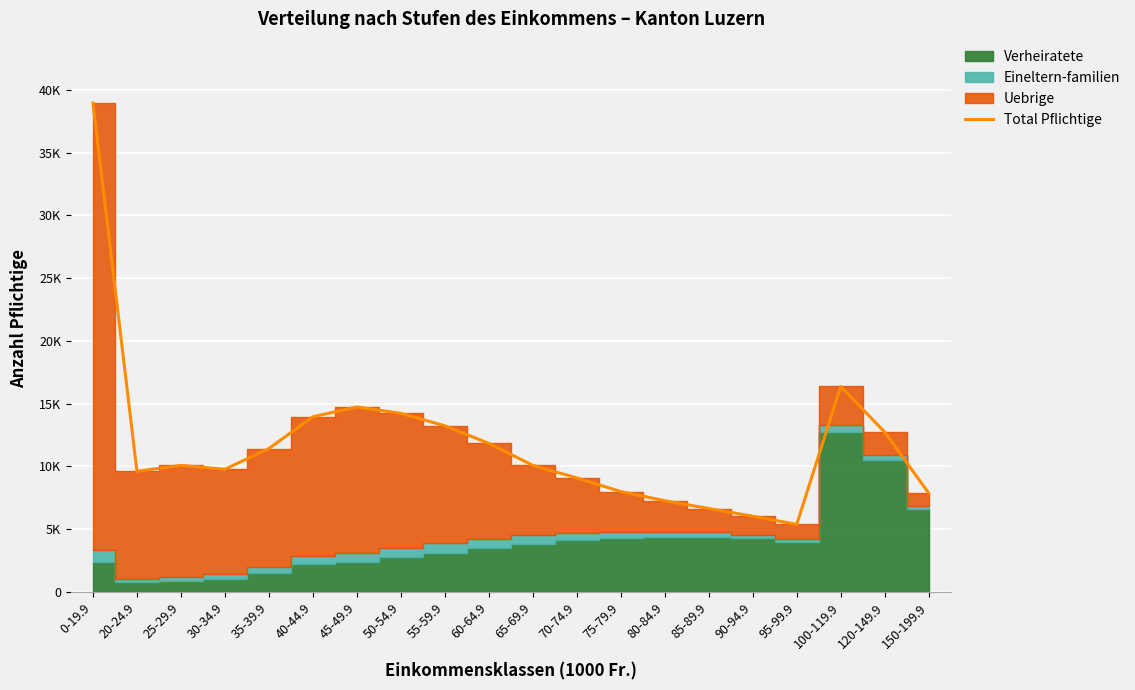

How many points are higher than both their immediate neighbors (excluding endpoints)?

3